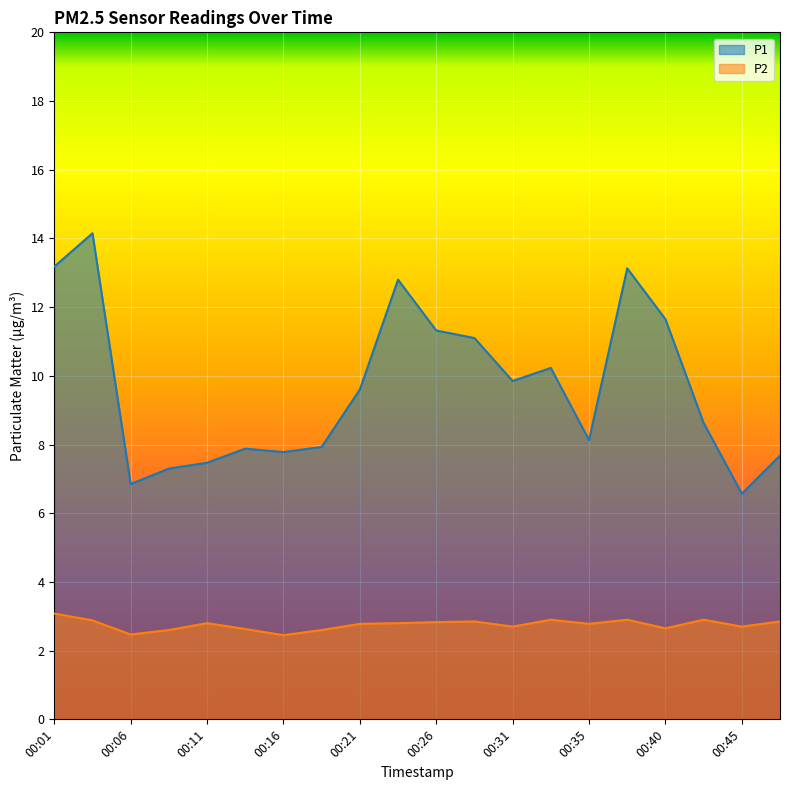

Rank the series at 00:03 from highest to lowest value.

P1, P2